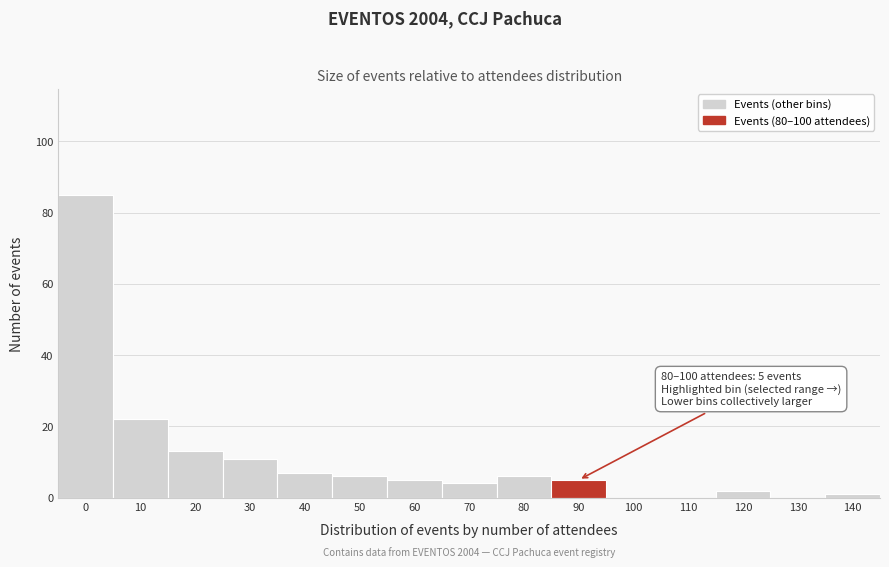

Reading left to right, list all the values displayed in this chart.

0=85	10=22	20=13	30=11	40=7	50=6	60=5	70=4	80=6	90=5	100=0	110=0	120=2	130=0	140=1